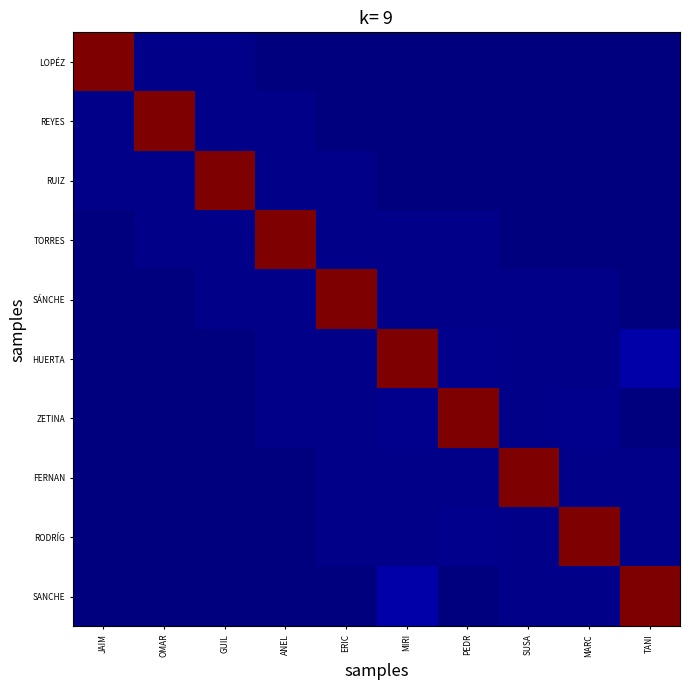

What is the total value across all series at JAIM?

47401.5